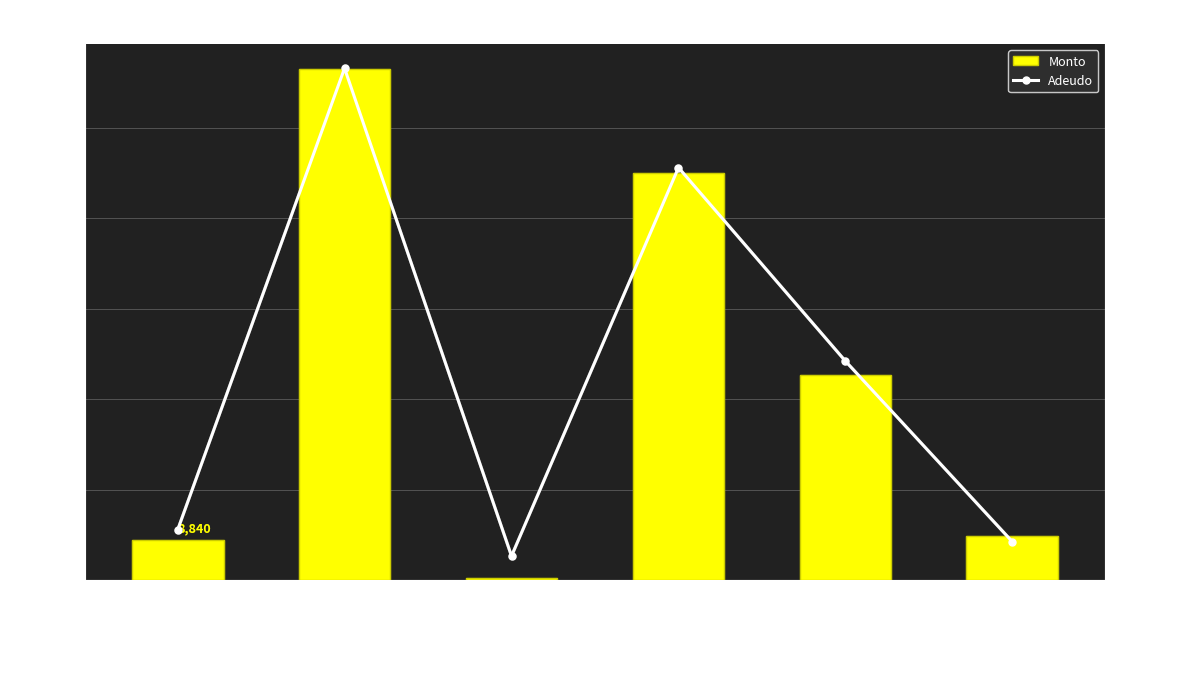

What is the smallest value displayed?

500.0